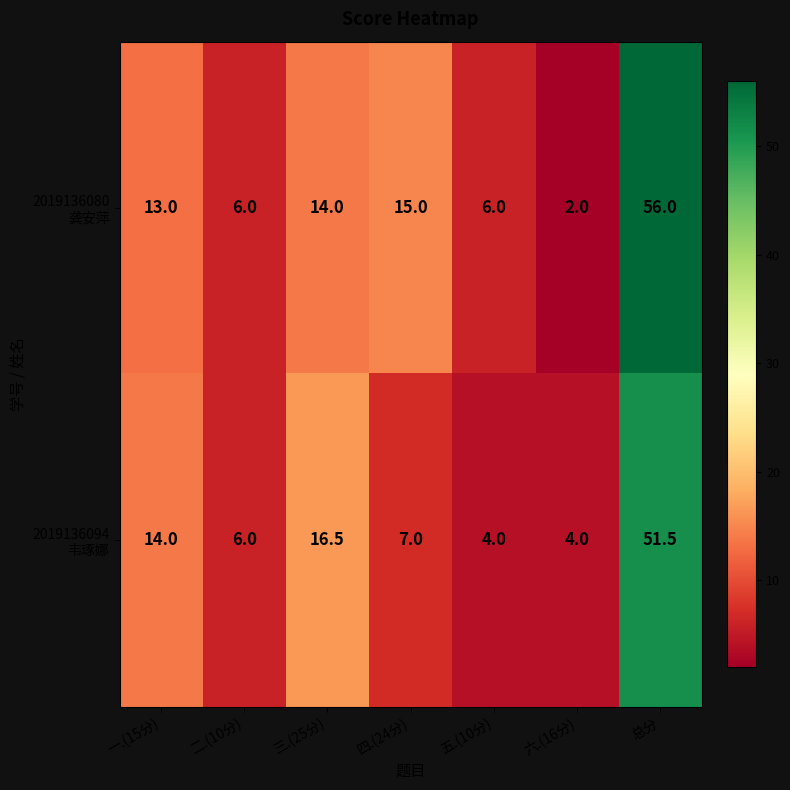

Which category has the lowest value across all series?

六.(16分)